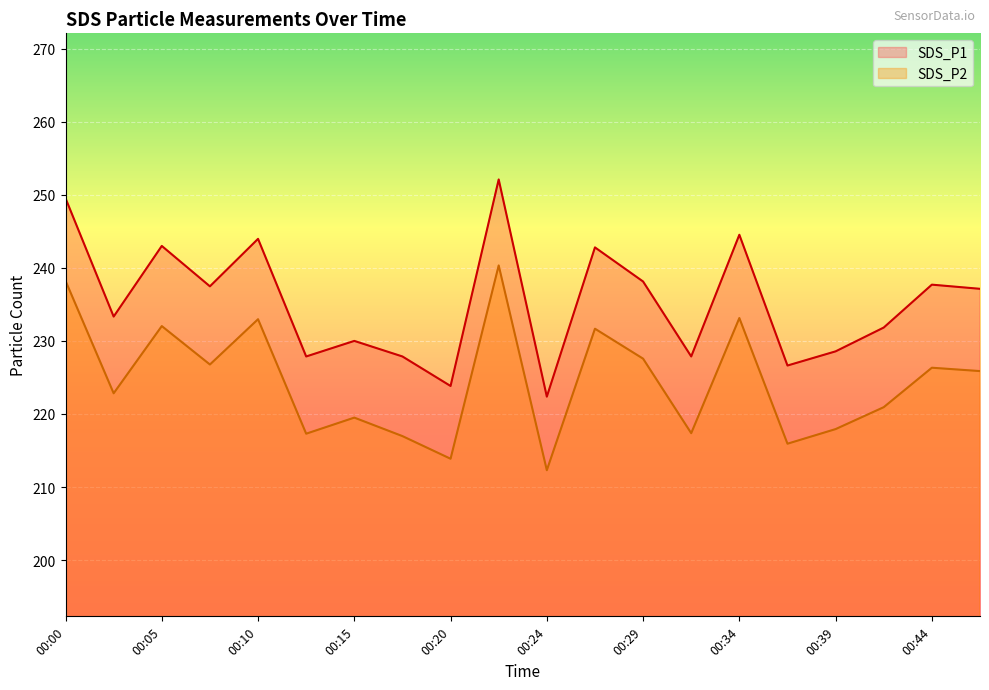

True or false: SDS_P1 and SDS_P2 cross at least once.

False